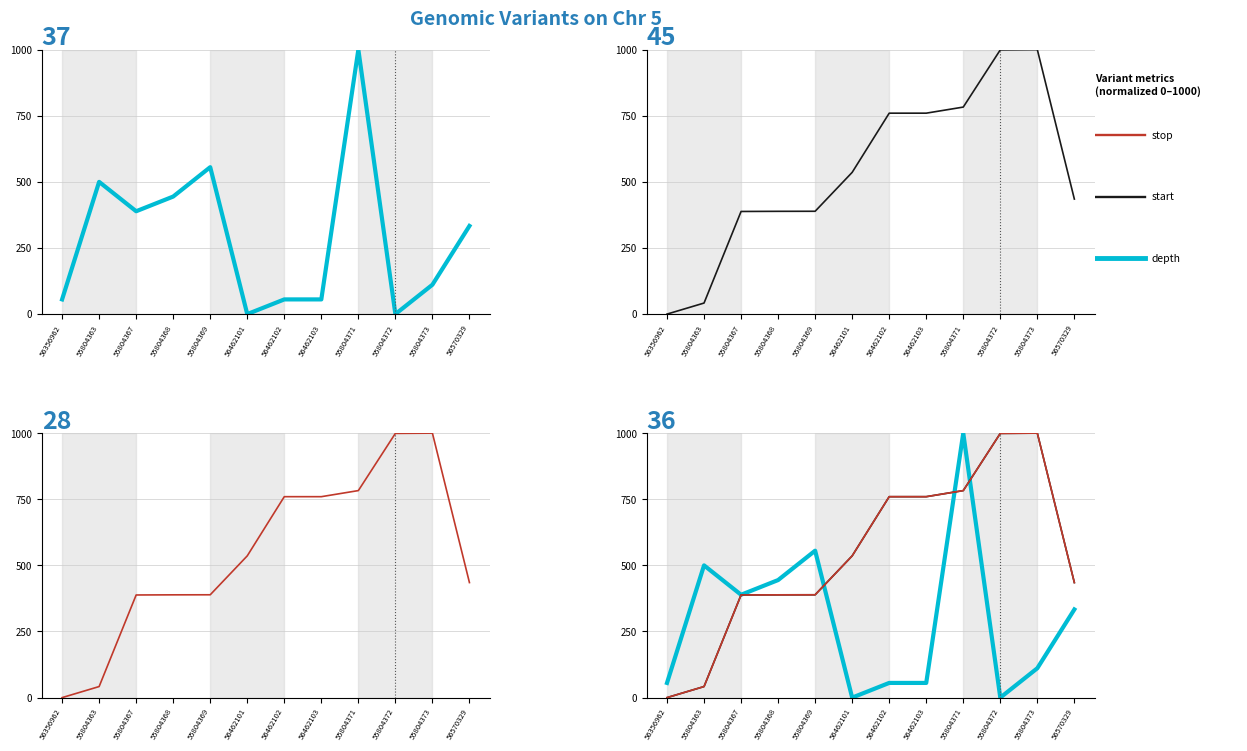

How many interior local peaks does the start series have?

1